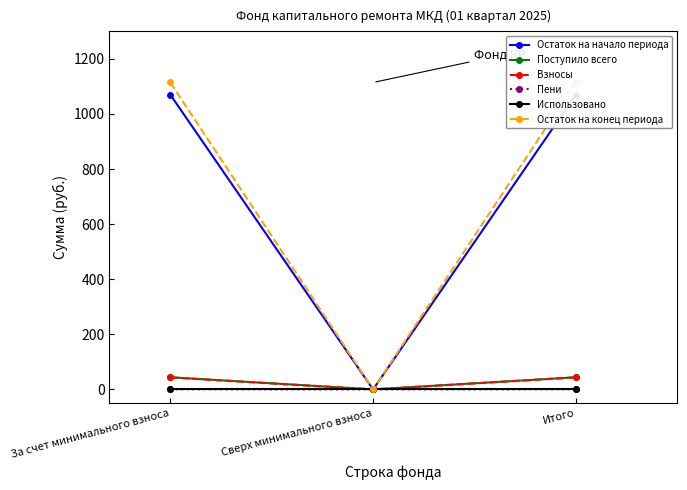

At which category is the sum across all series the highest?

За счет минимального взноса